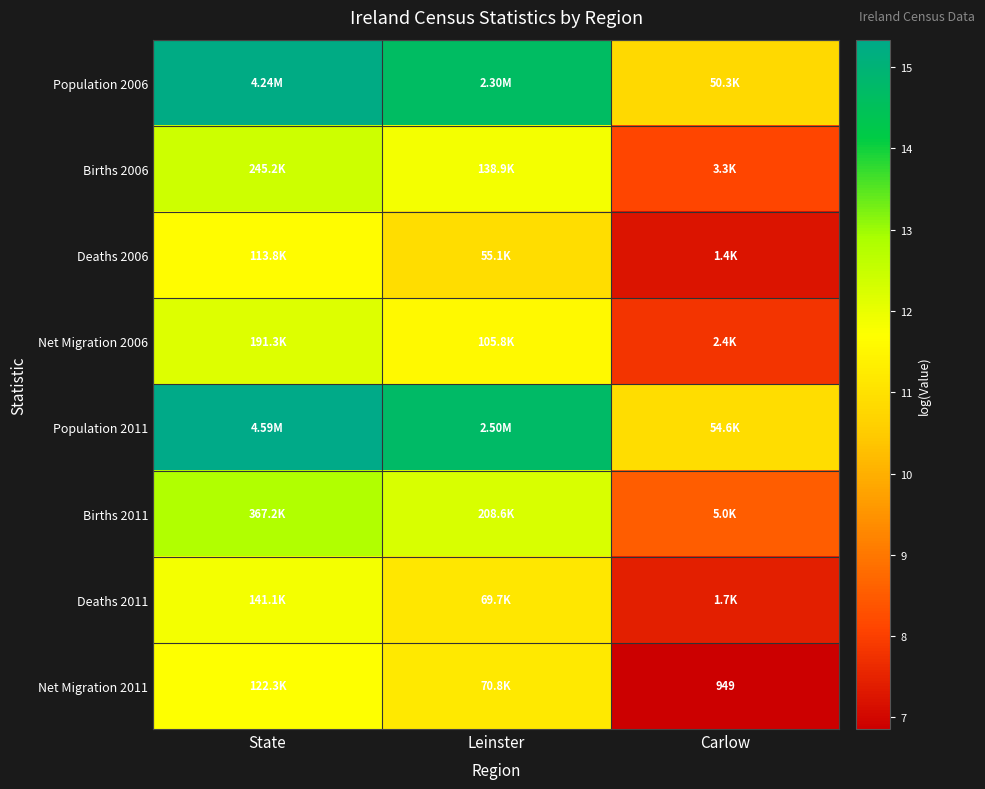

The Deaths 2011 series shows 18.9 at Leinster. True or false?

False